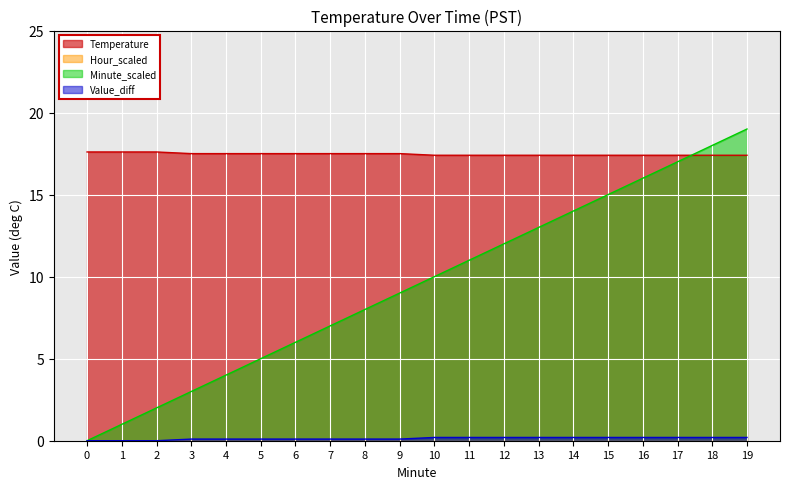

True or false: Temperature and Value_diff cross at least once.

False